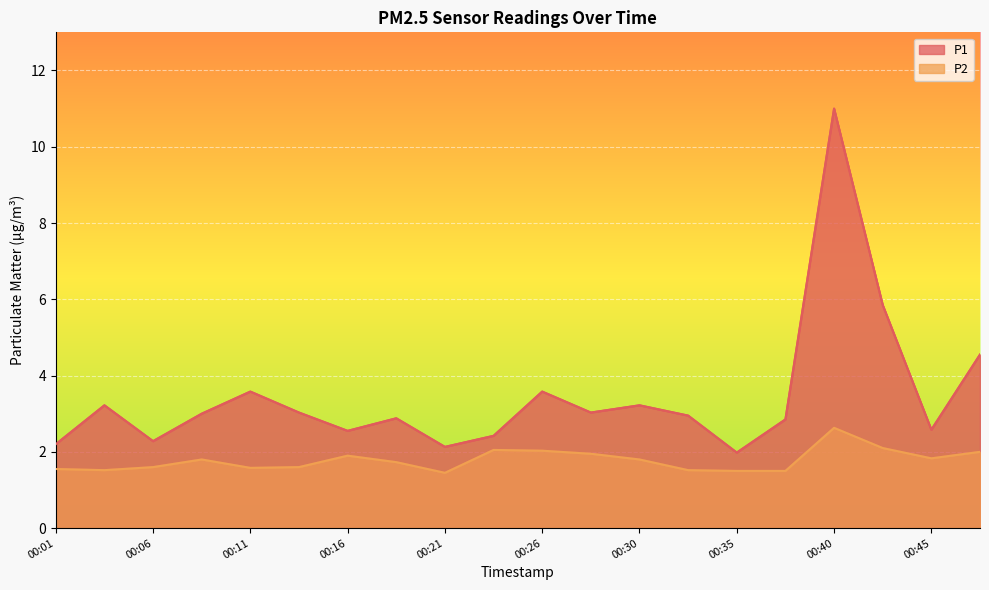

Where is the first local maximum for P2?

00:09